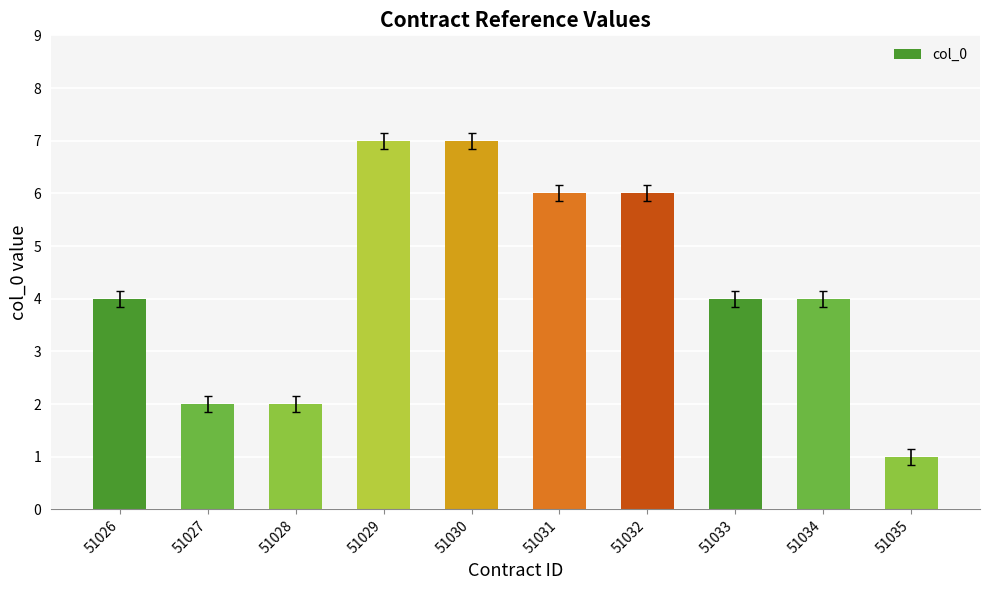

Which category has the lowest value across all series?

51035